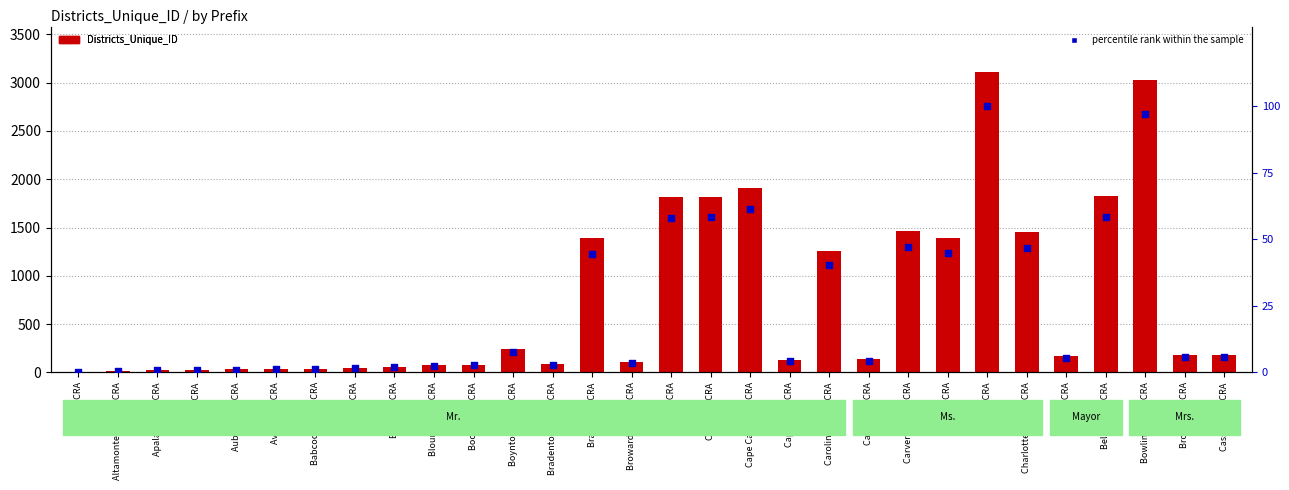

What is the total value across all series at Carver Heights CRA?

1515.1